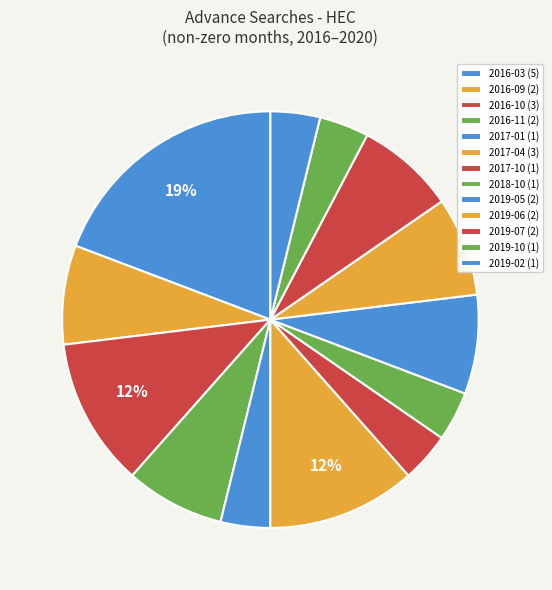

Count the number of slices in the pie.

13